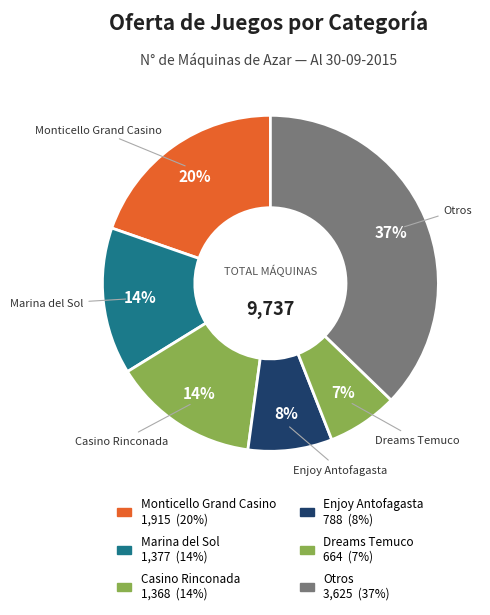

Is there a majority slice in this chart?

No